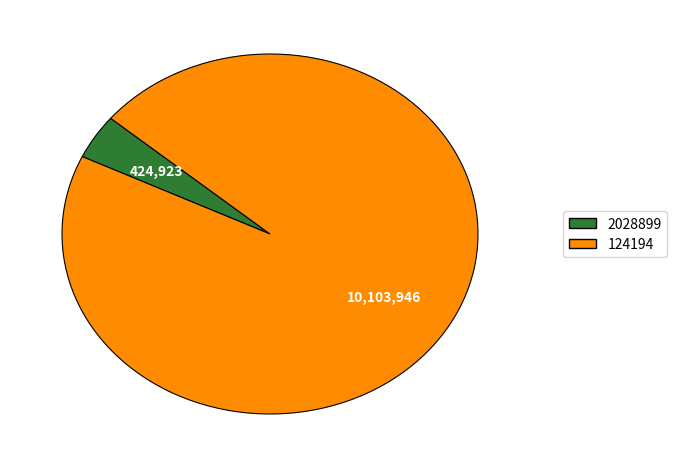

Which has a higher value, 2028899 or 124194?

124194